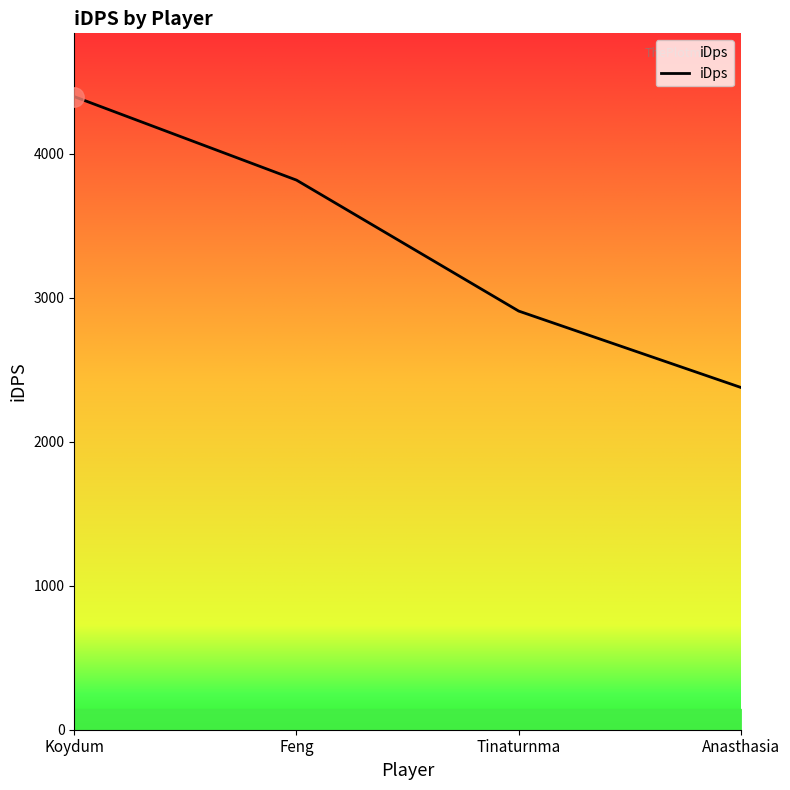

Reading left to right, what are all the values shown in this chart?

4397.5	3817.7	2908.0	2377.3